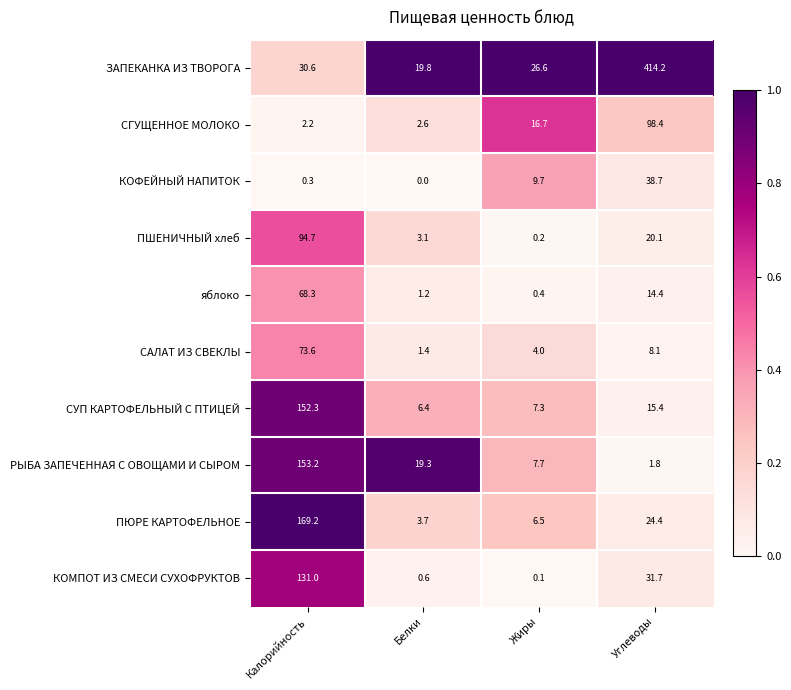

What is the average value of the РЫБА ЗАПЕЧЕННАЯ С ОВОЩАМИ И СЫРОМ series?

45.5